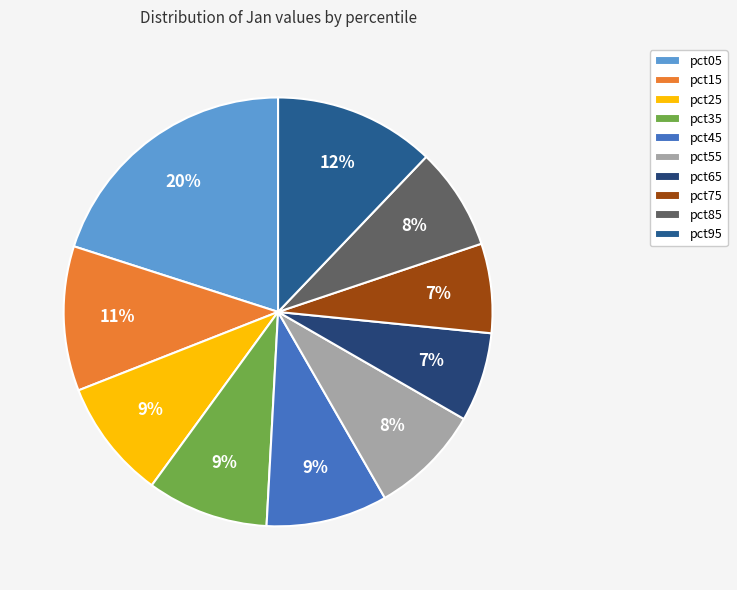

Is it true that pct05 is 20% of the pie?

True